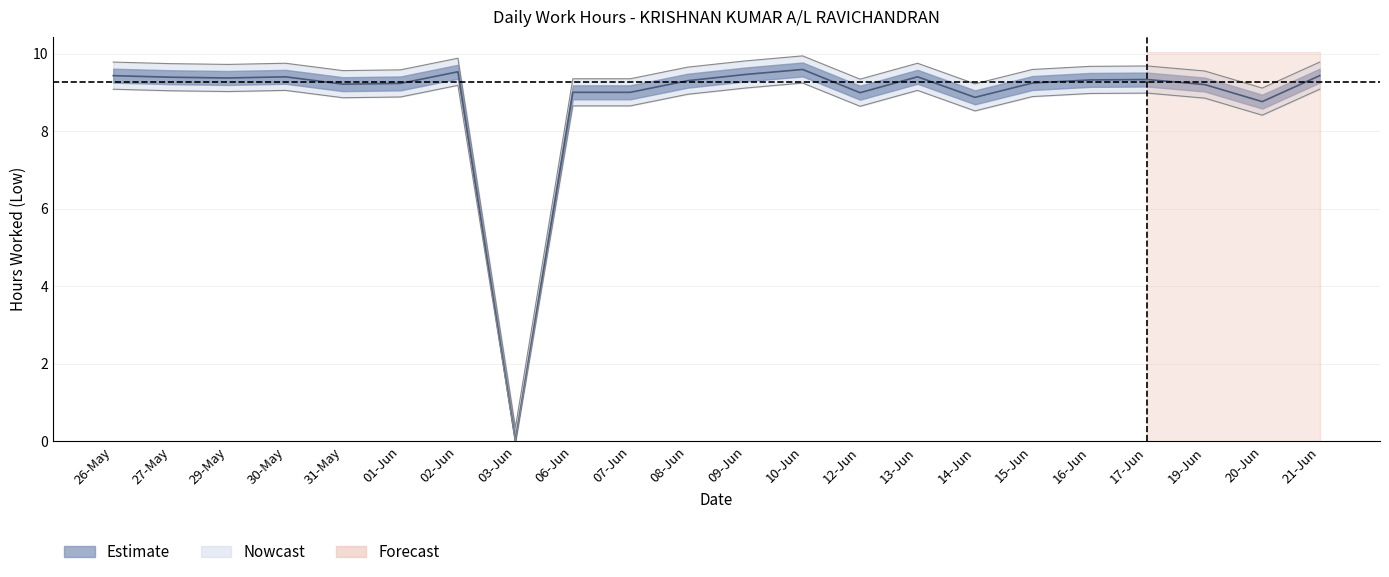

Which category has the highest value across all series?

10-Jun